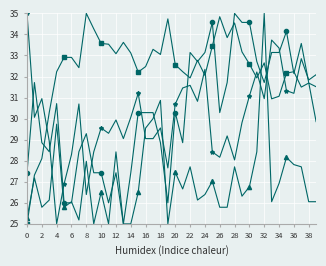

What is the smallest value displayed?

25.0